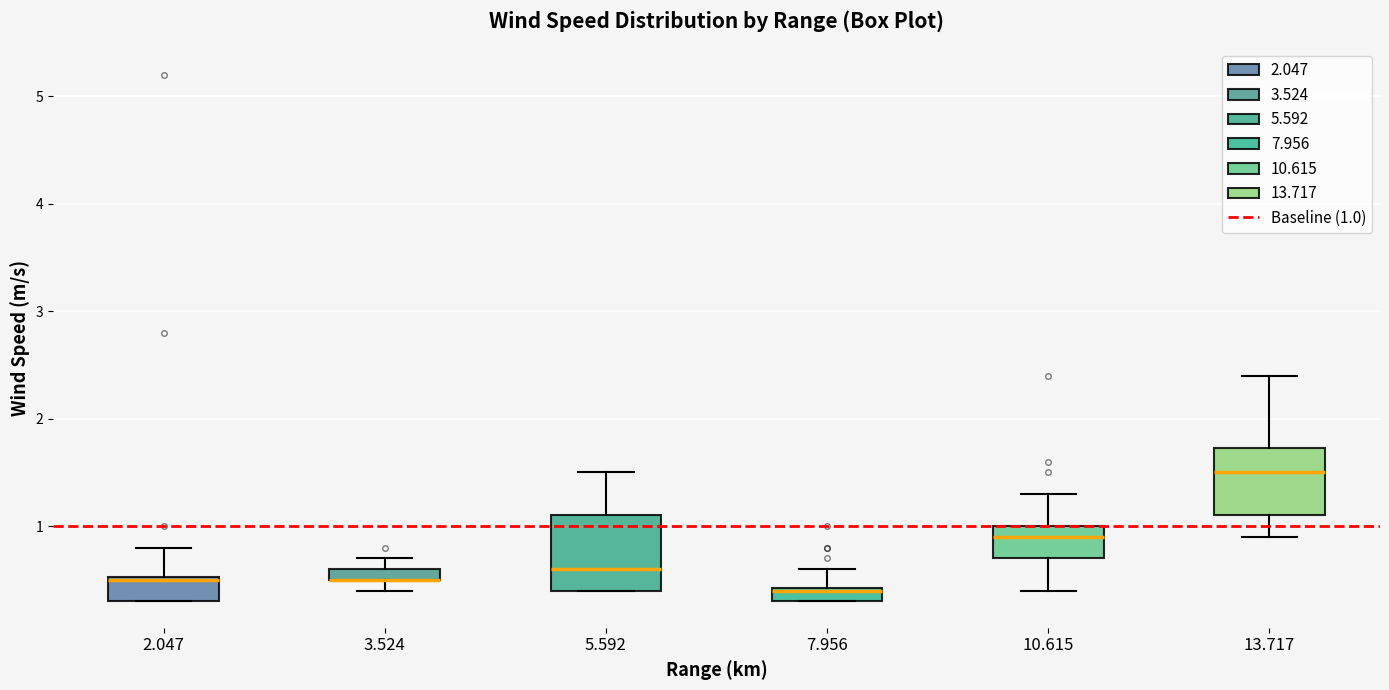

Where is the lower edge of the box at x = 10.615 on the y-axis? The values are not printed on the chart, so give them approximately, as read against the axis.

0.7